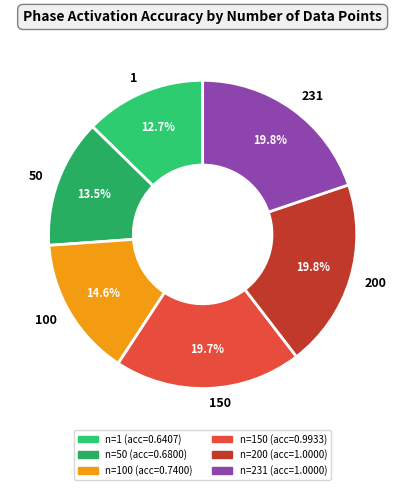

Does any single category account for the majority?

No